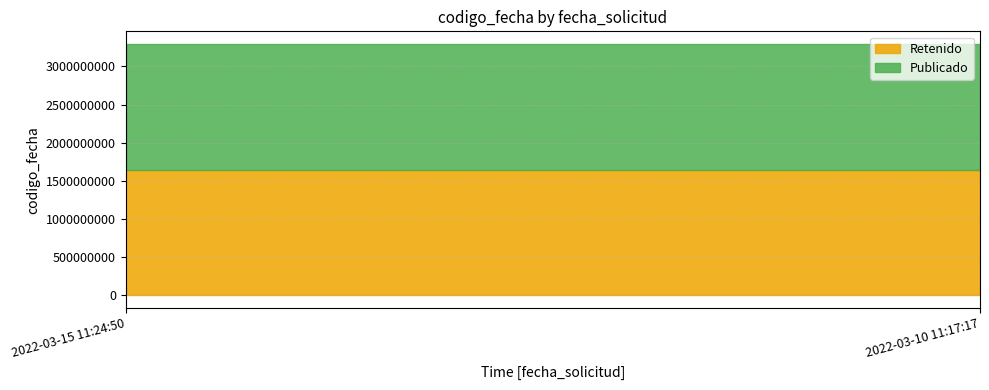

Does the chart have visible grid lines?

Yes